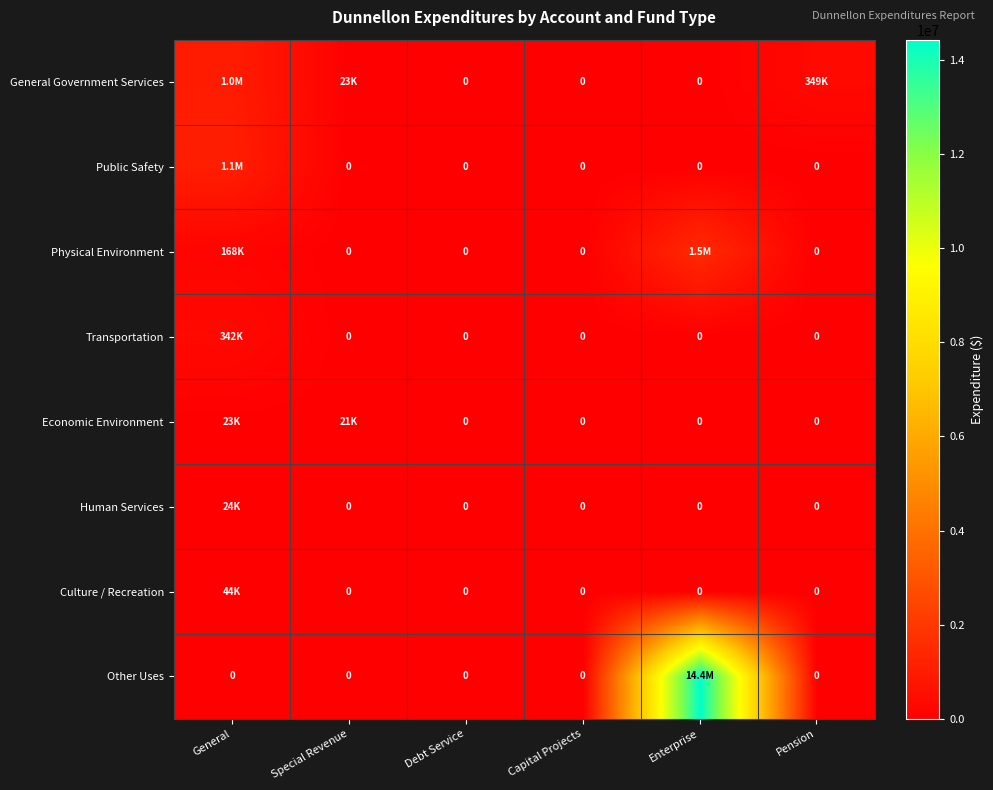

The value of General Government Services at Capital Projects is 0. True or false?

True